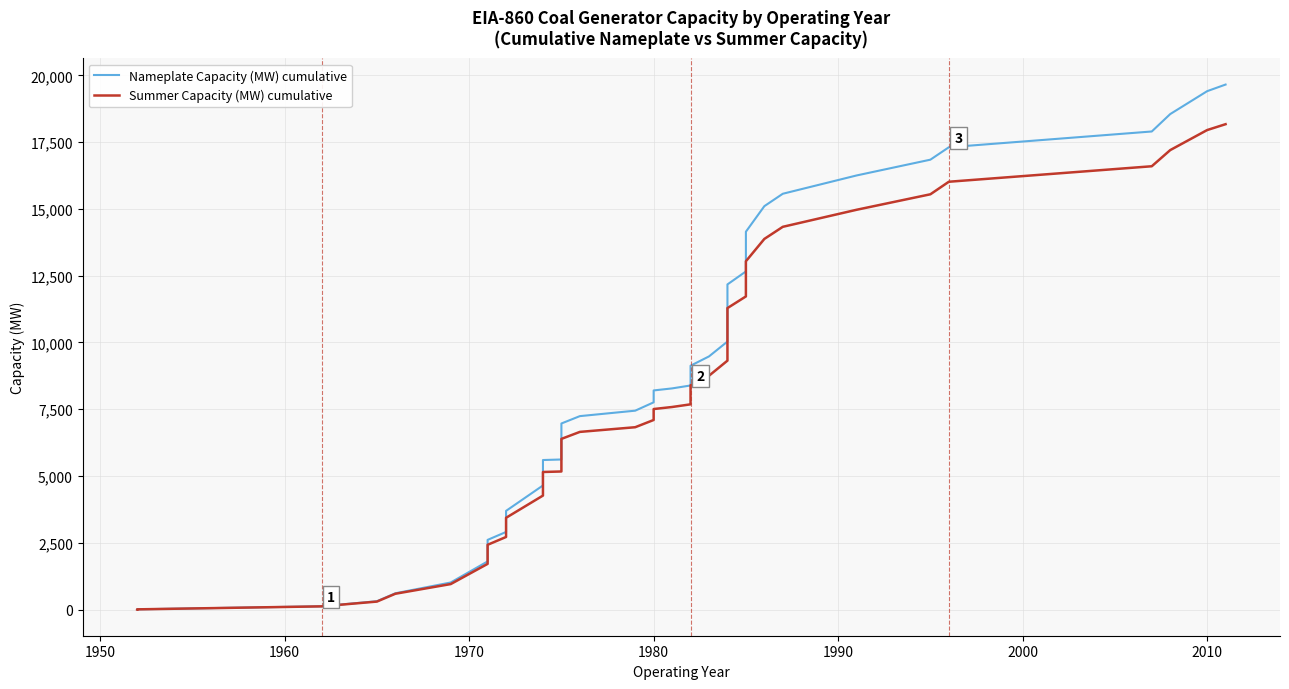

What is the difference between the maximum and minimum values in the Summer Capacity (MW) cumulative series?

18168.3